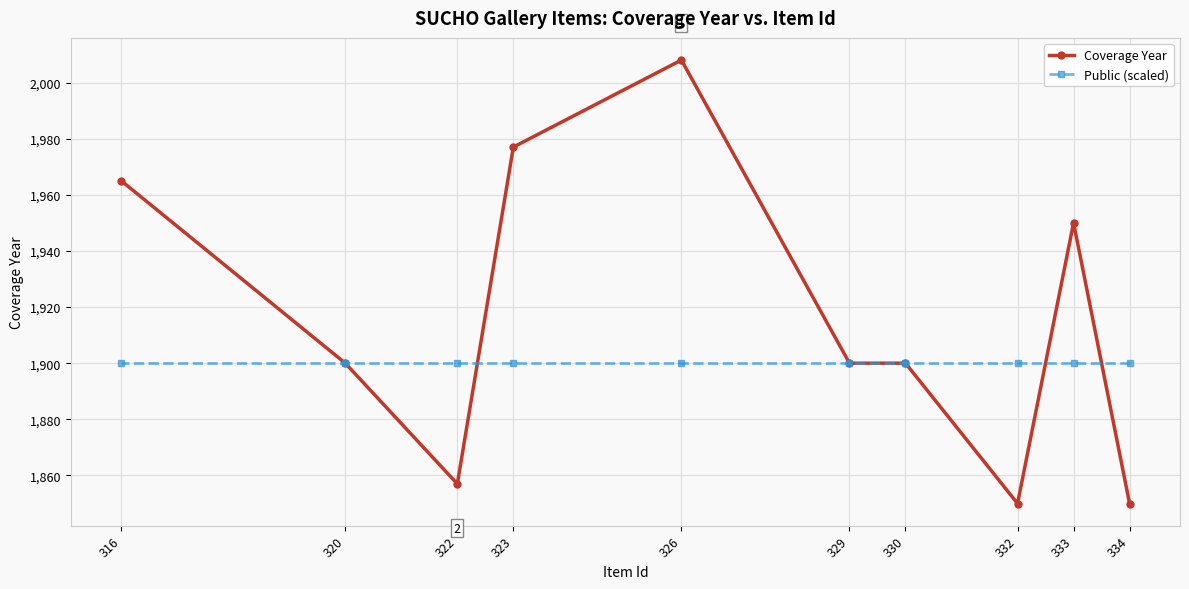

True or false: Coverage Year has a value of 1950 at 333.

True